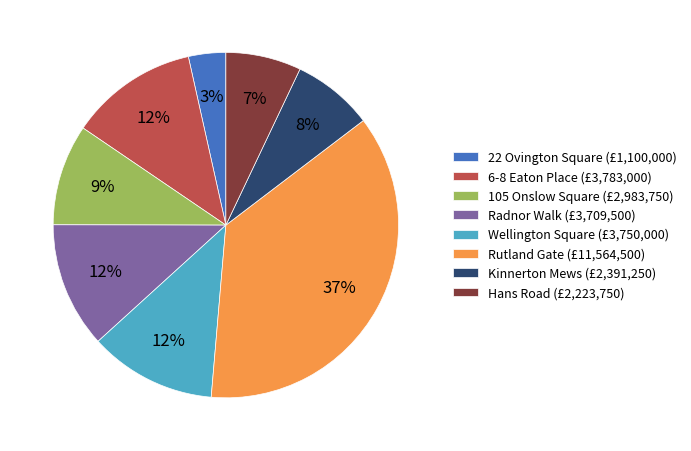

What is the ratio of the value at 105 Onslow Square to the value at 6-8 Eaton Place?

0.8